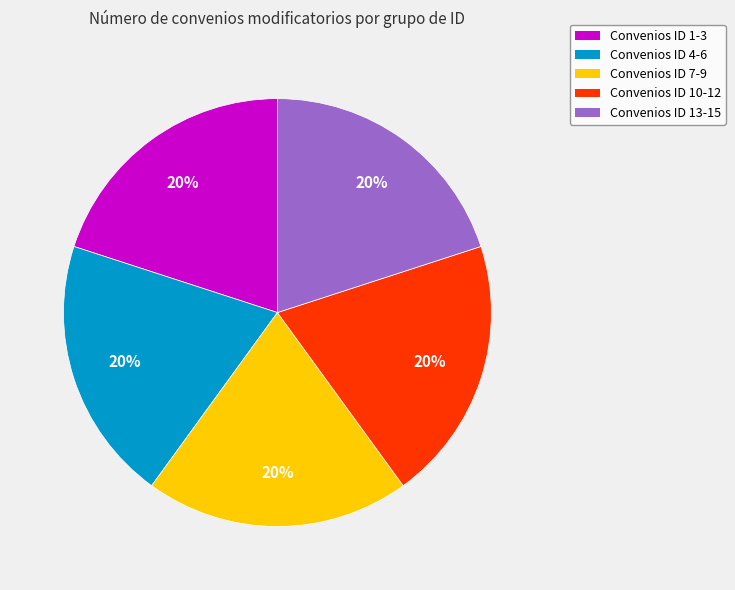

True or false: Convenios ID 7-9 accounts for 33% of the total.

False